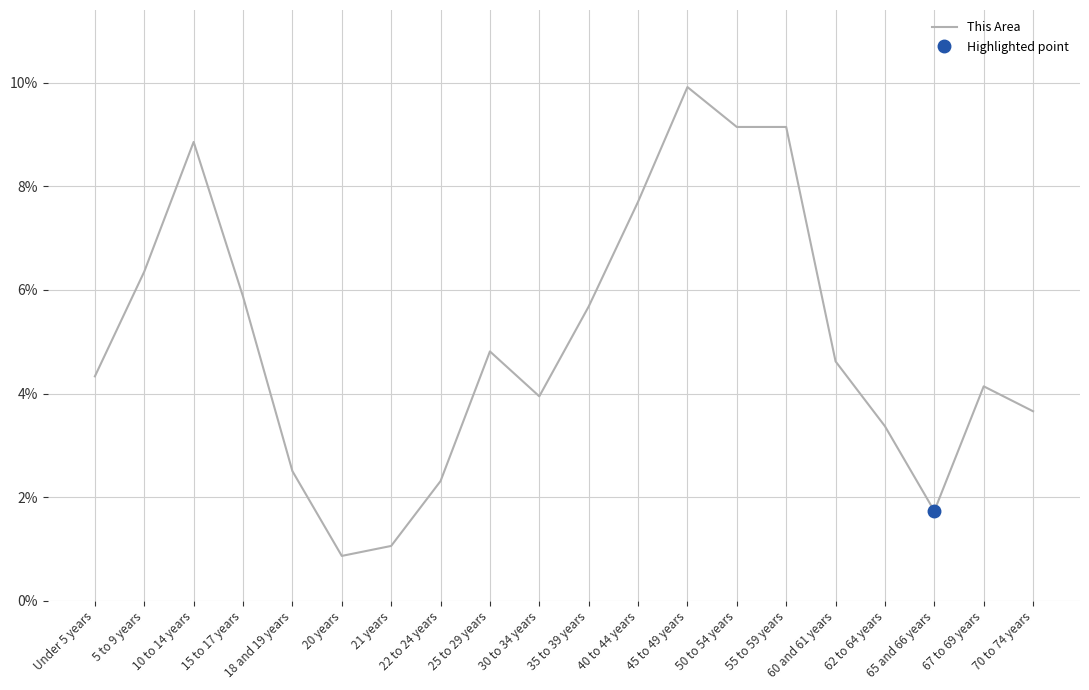

List the labels in order of value, smallest first.

20 years, 21 years, 65 and 66 years, 22 to 24 years, 18 and 19 years, 62 to 64 years, 70 to 74 years, 30 to 34 years, 67 to 69 years, Under 5 years, 60 and 61 years, 25 to 29 years, 35 to 39 years, 15 to 17 years, 5 to 9 years, 40 to 44 years, 10 to 14 years, 50 to 54 years, 55 to 59 years, 45 to 49 years